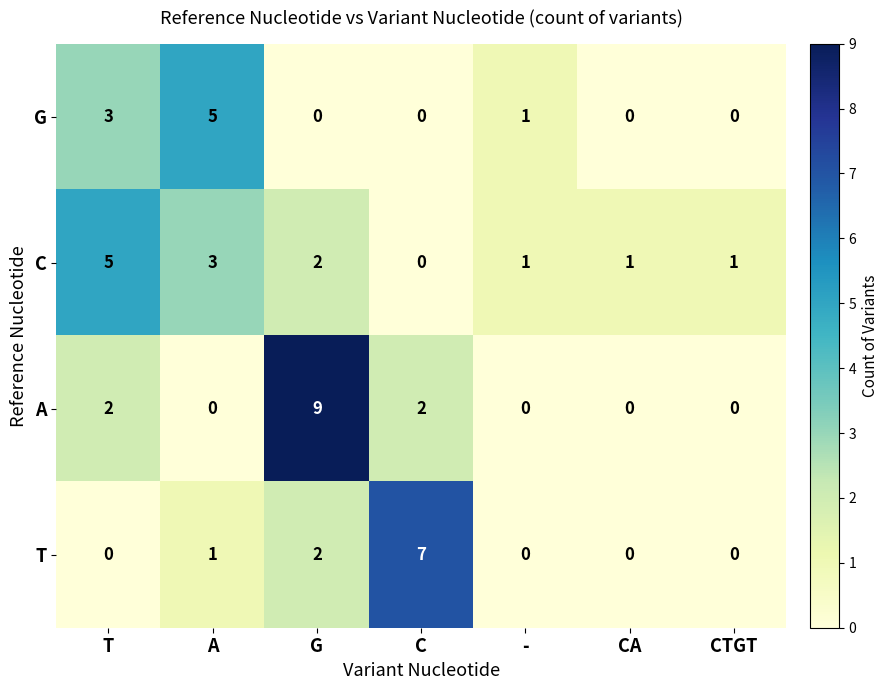

Is the value of T at C greater than the value of G at T?

Yes